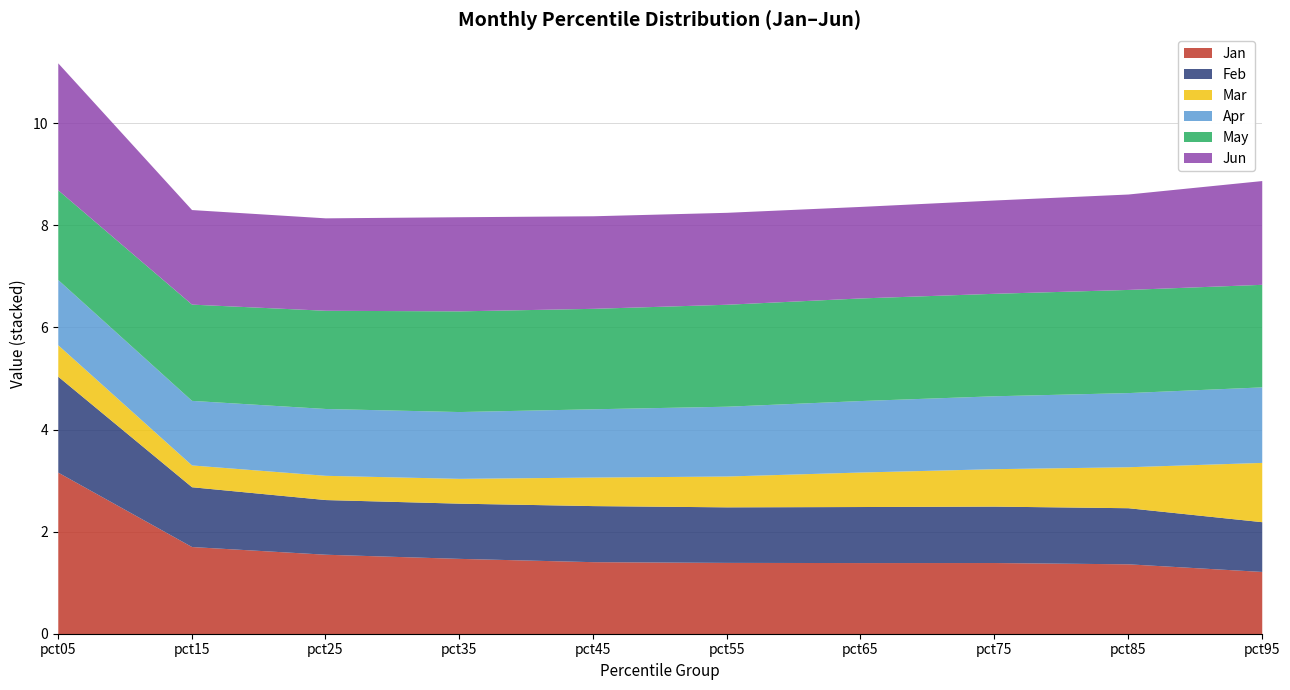

What is the difference between the highest and lowest values at pct65?

1.3